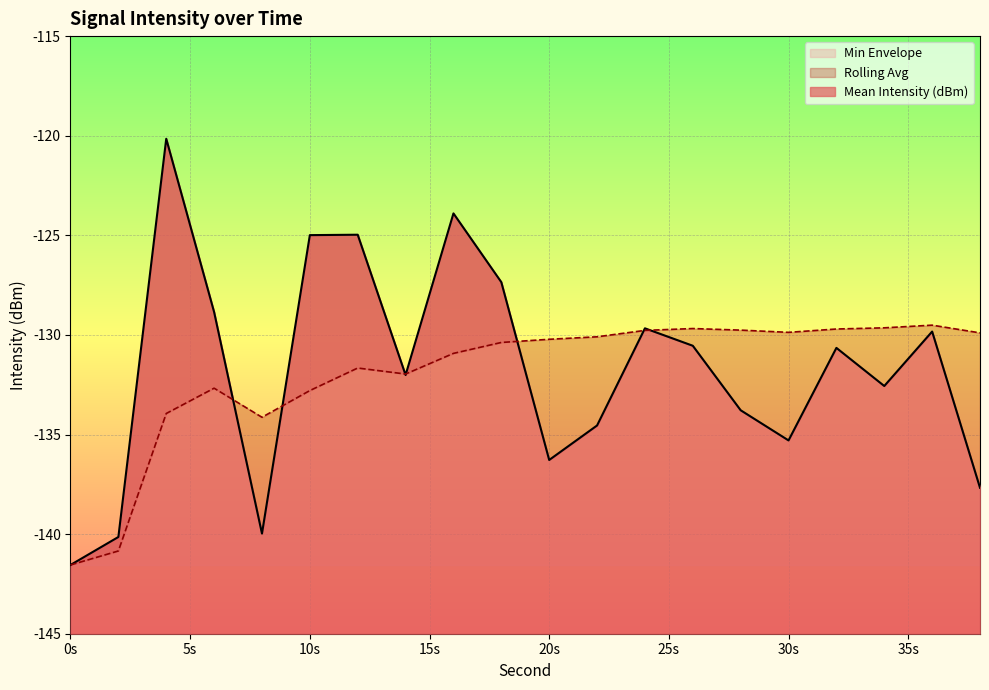

Reading left to right, list all the values displayed in this chart.

Mean Intensity (dBm): -141.5	-140.1	-120.2	-128.9	-140.0	-125.0	-125.0	-132.0	-123.9	-127.4	-136.3	-134.5	-129.7	-130.5	-133.8	-135.3	-130.7	-132.6	-129.8	-137.7
Rolling Avg: -141.5	-140.8	-133.9	-132.7	-134.1	-132.8	-131.7	-132.0	-130.9	-130.4	-130.2	-130.1	-129.8	-129.7	-129.8	-129.9	-129.7	-129.6	-129.5	-129.9